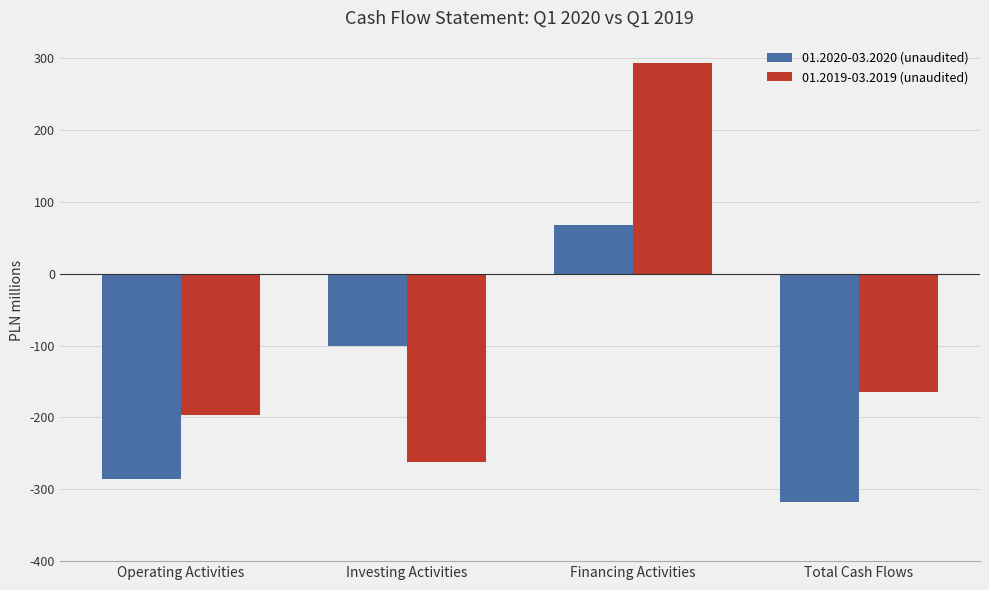

Which series changed the most between Financing Activities and Total Cash Flows?

01.2019-03.2019 (unaudited)